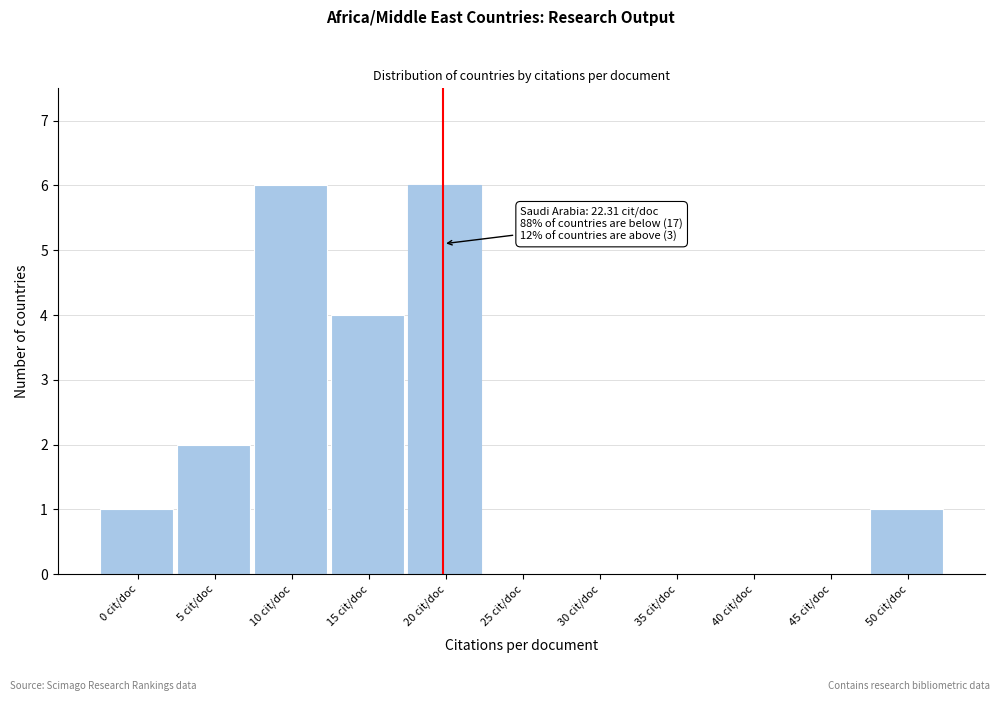

Reading right to left, list all the values displayed in this chart.

50 cit/doc=1	45 cit/doc=0	40 cit/doc=0	35 cit/doc=0	30 cit/doc=0	25 cit/doc=0	20 cit/doc=6	15 cit/doc=4	10 cit/doc=6	5 cit/doc=2	0 cit/doc=1